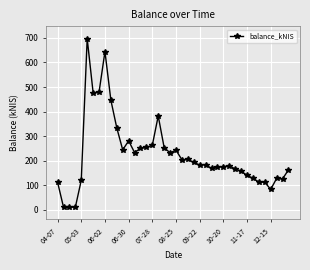

What is the maximum value shown in the chart?

697.4